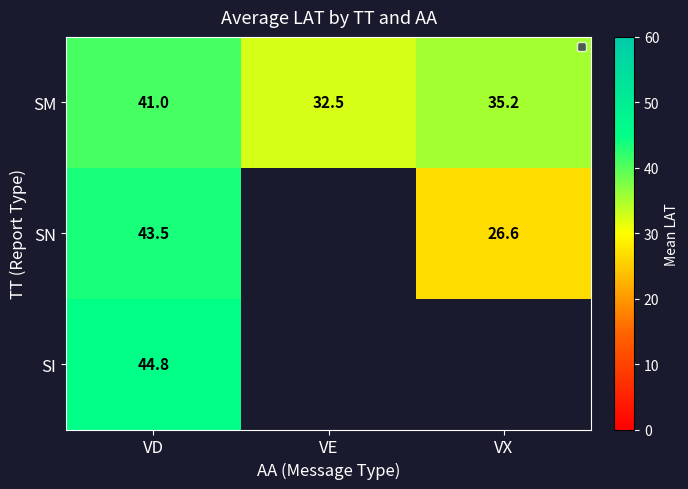

Rank the series at VD from lowest to highest value.

SM, SN, SI